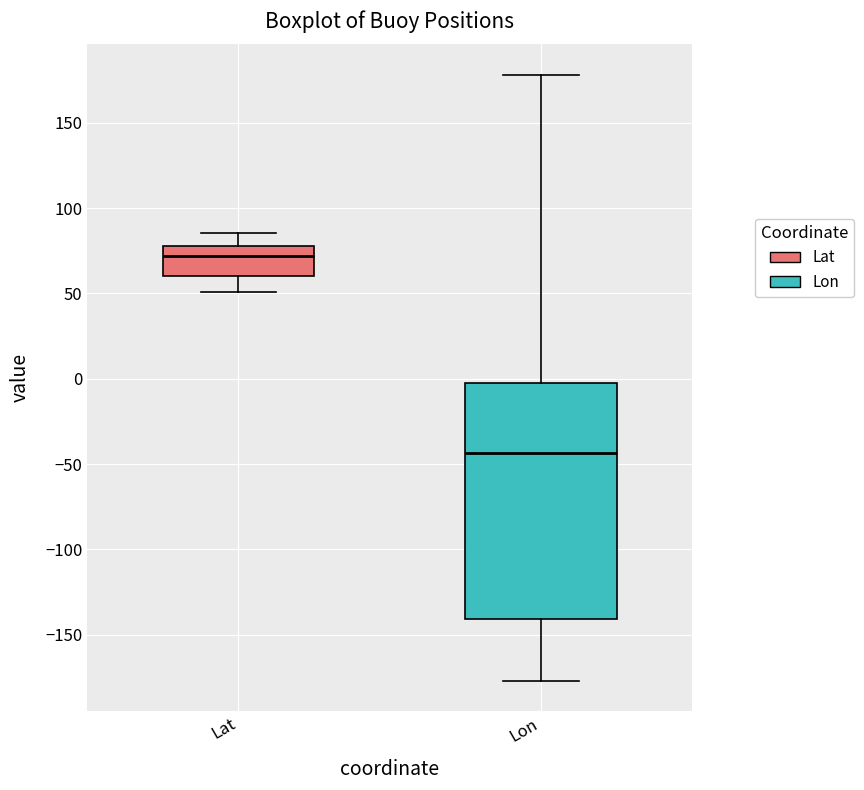

Reading left to right, transcribe this box plot: for each box, give where its median line is, the range the box spans, and where its two whiskers end, as read against the y-axis. The values are not printed on the chart, so give them approximately, as read against the axis.

Lat: median 70, box 60 to 80, whiskers 50 to 85
Lon: median -45, box -140 to -5, whiskers -175 to 180